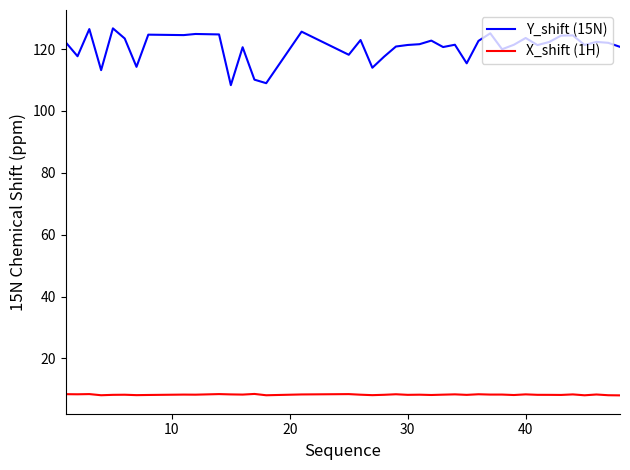

True or false: X_shift (1H) and Y_shift (15N) intersect in this chart.

False